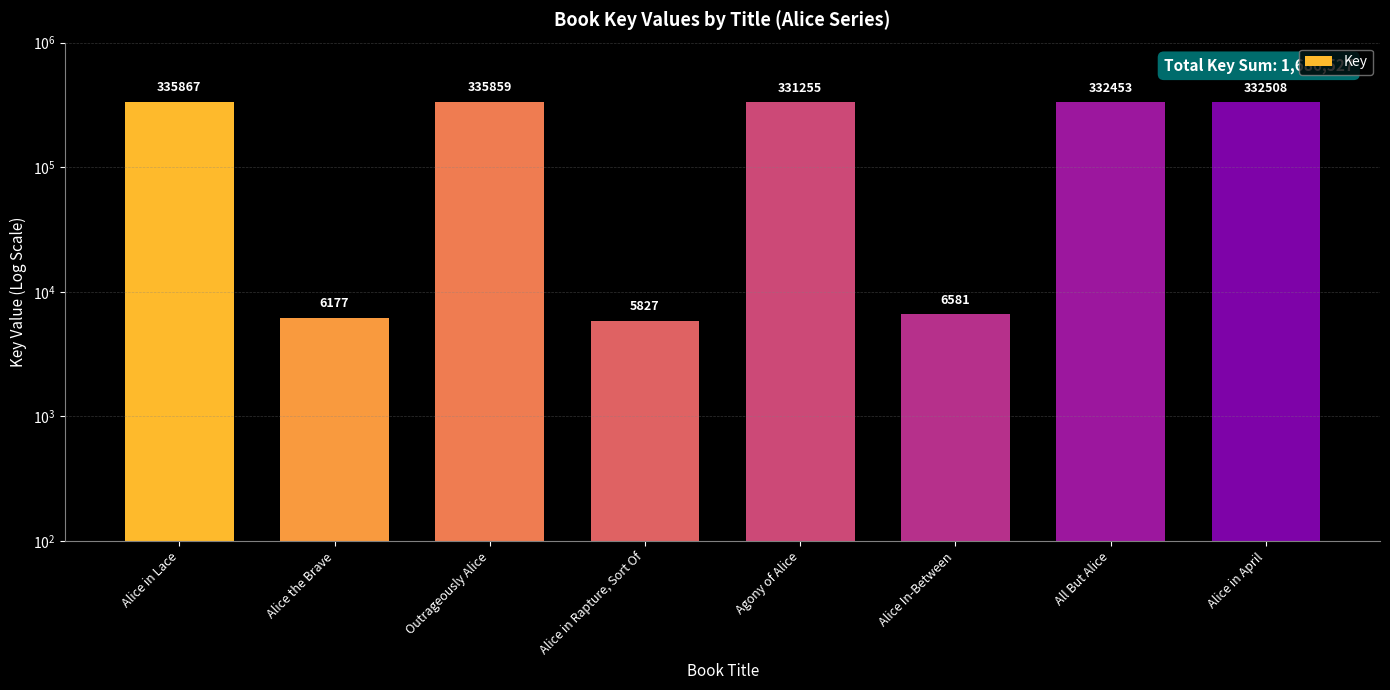

Does the chart contain stacked bars?

No